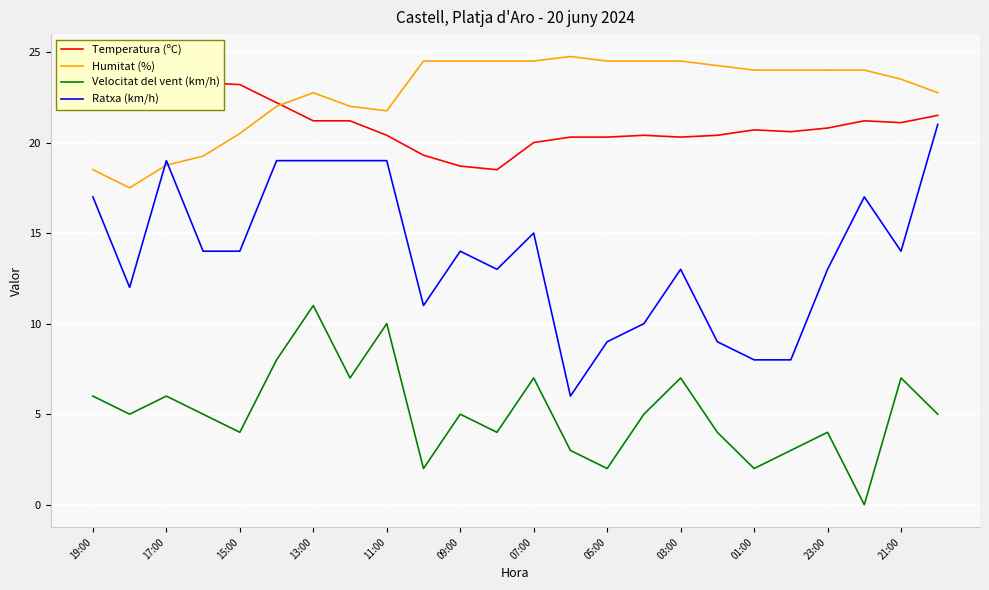

True or false: Velocitat del vent (km/h) and Temperatura (ºC) cross at least once.

False